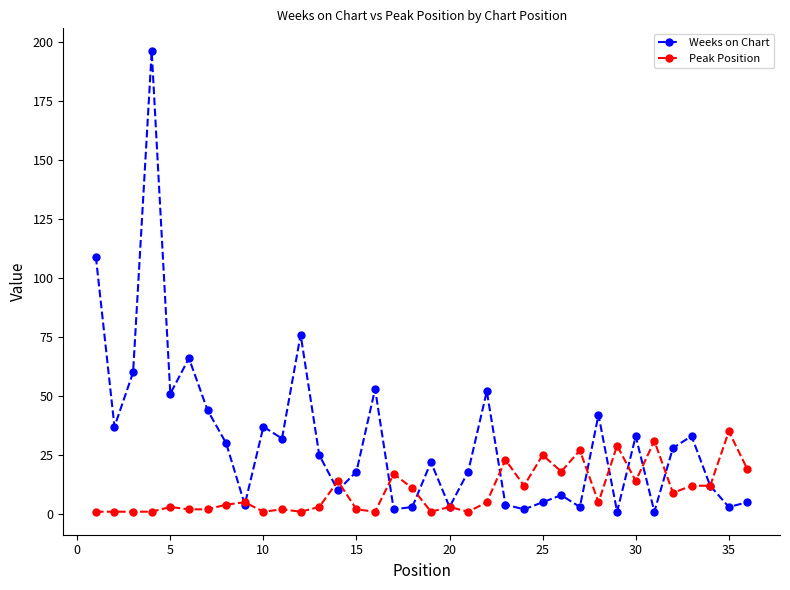

True or false: Peak Position has more than 2 interior local peaks.

True